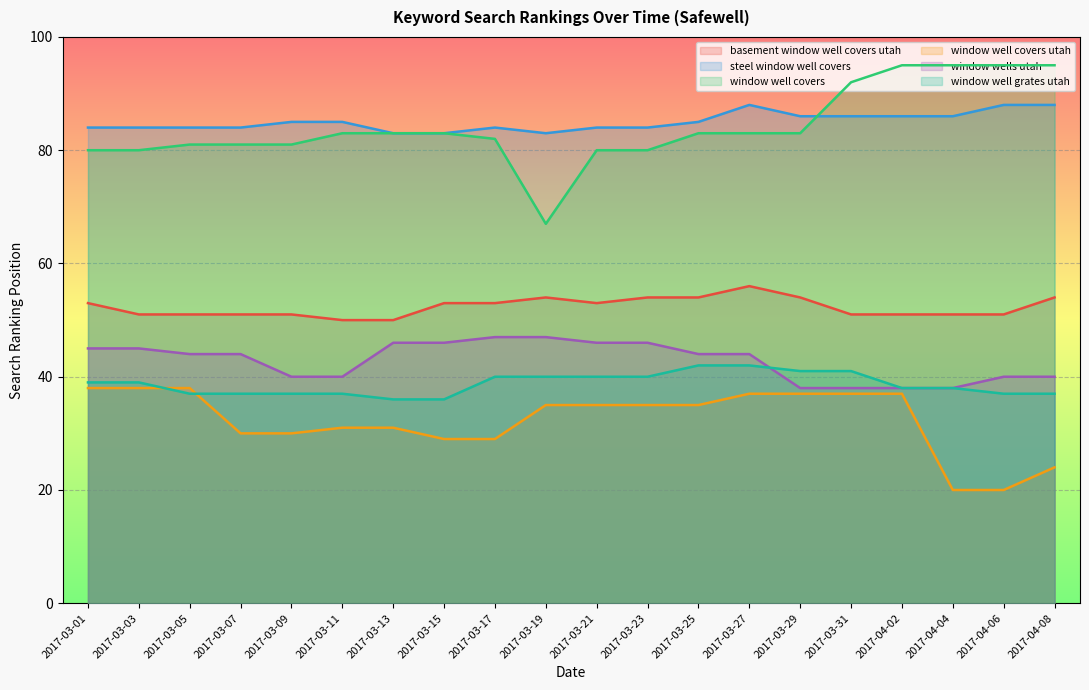

Is the value of basement window well covers utah at 2017-03-25 greater than the value of window well covers at 2017-03-29?

No